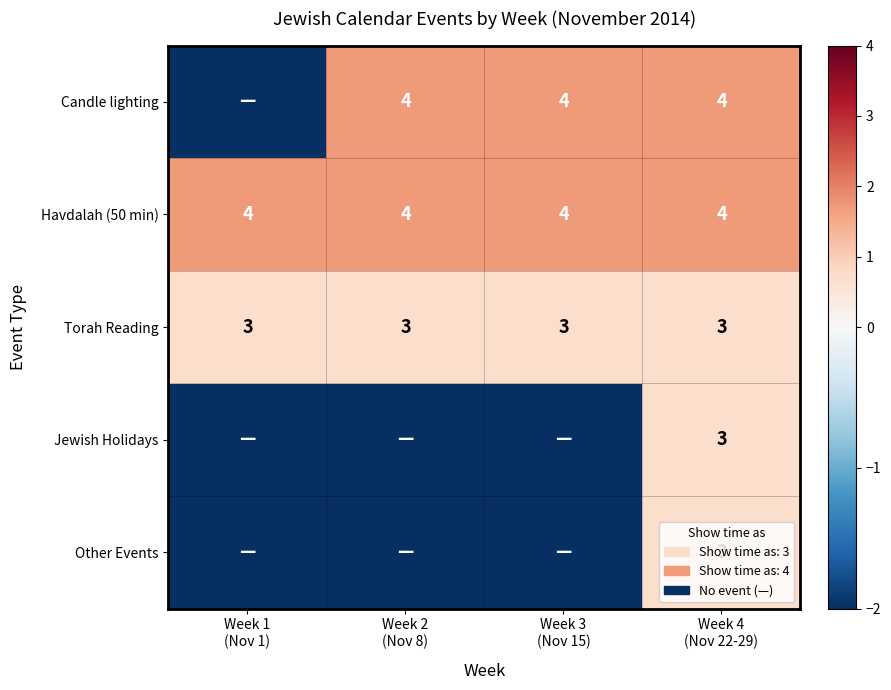

What is the average value of the Torah Reading series?

3.0